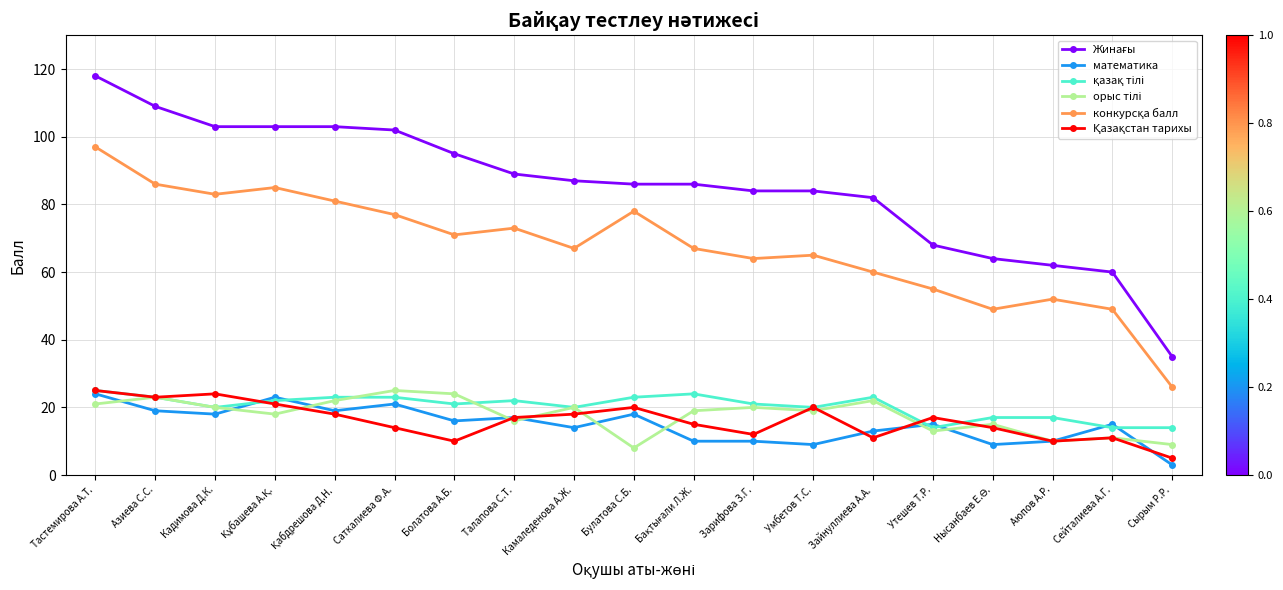

What position from the left is Умбетов Т.С.?

13